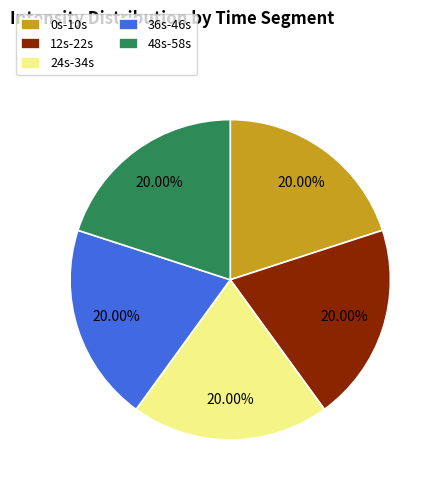

Does 48s-58s represent more than half of the total?

No